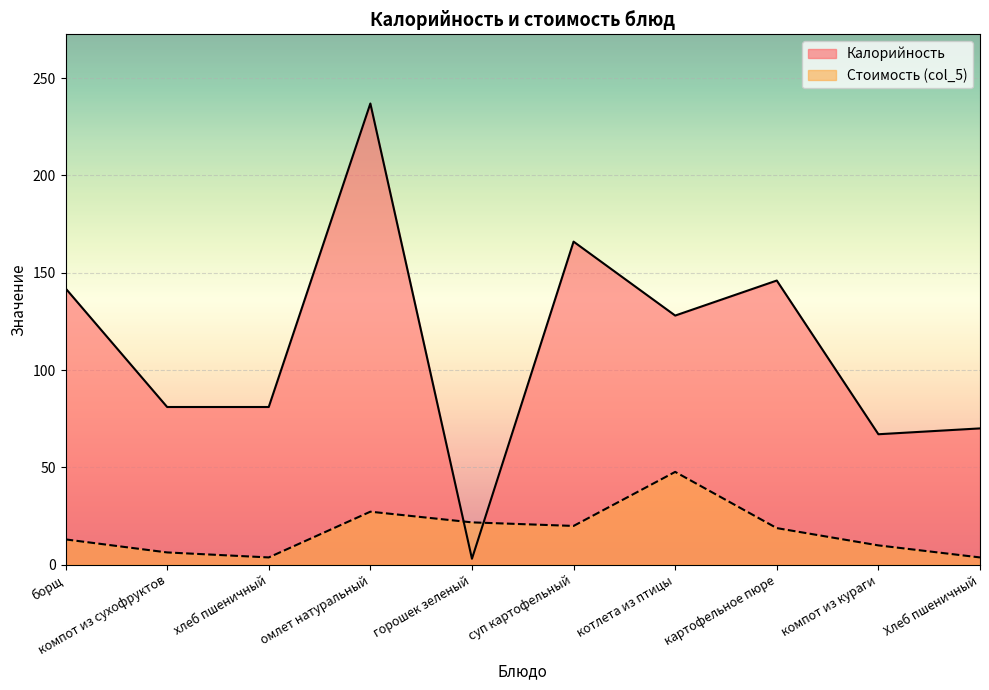

At how many categories does at least one series exceed 66?

9